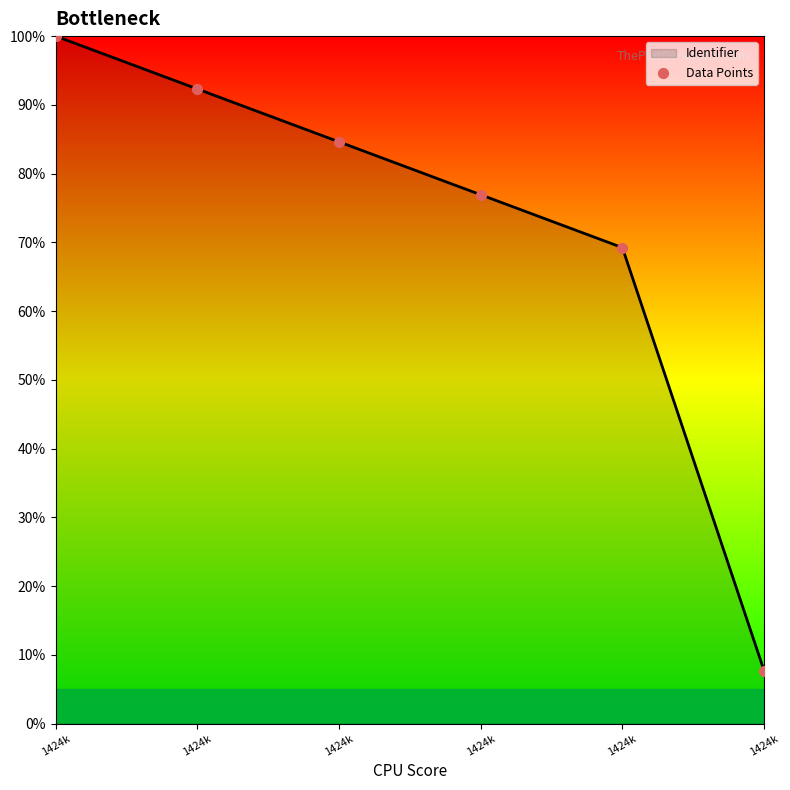

Between 1424k and 1424k, which is larger?

1424k